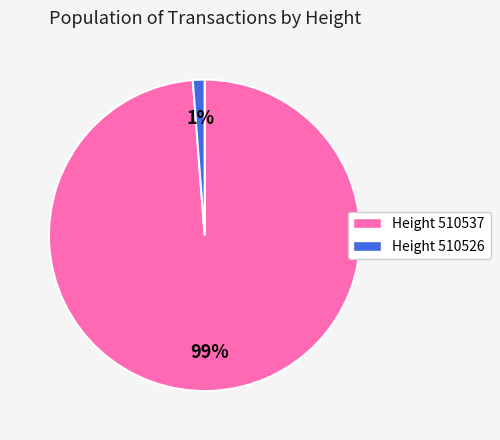

Rank the categories by value from lowest to highest.

Height 510526, Height 510537